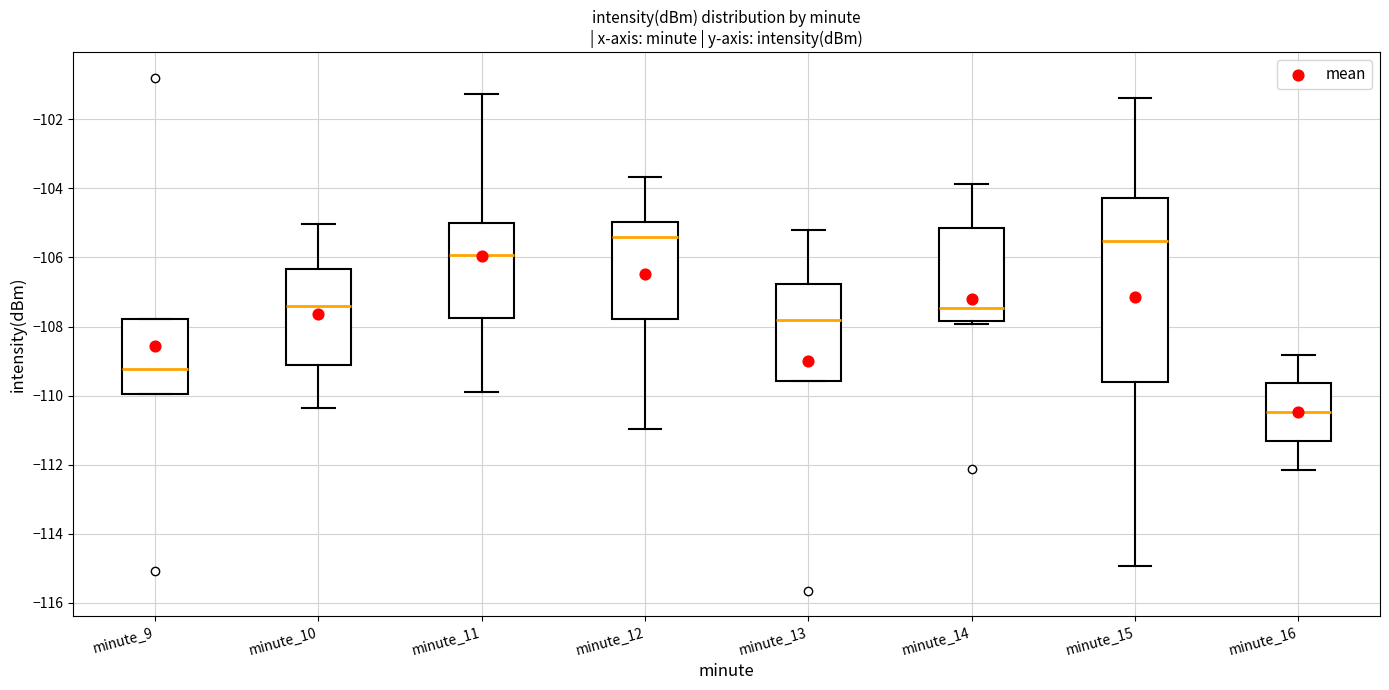

Where does the upper whisker of the box for minute_11 end on the y-axis? The values are not printed on the chart, so give them approximately, as read against the axis.

-101.2